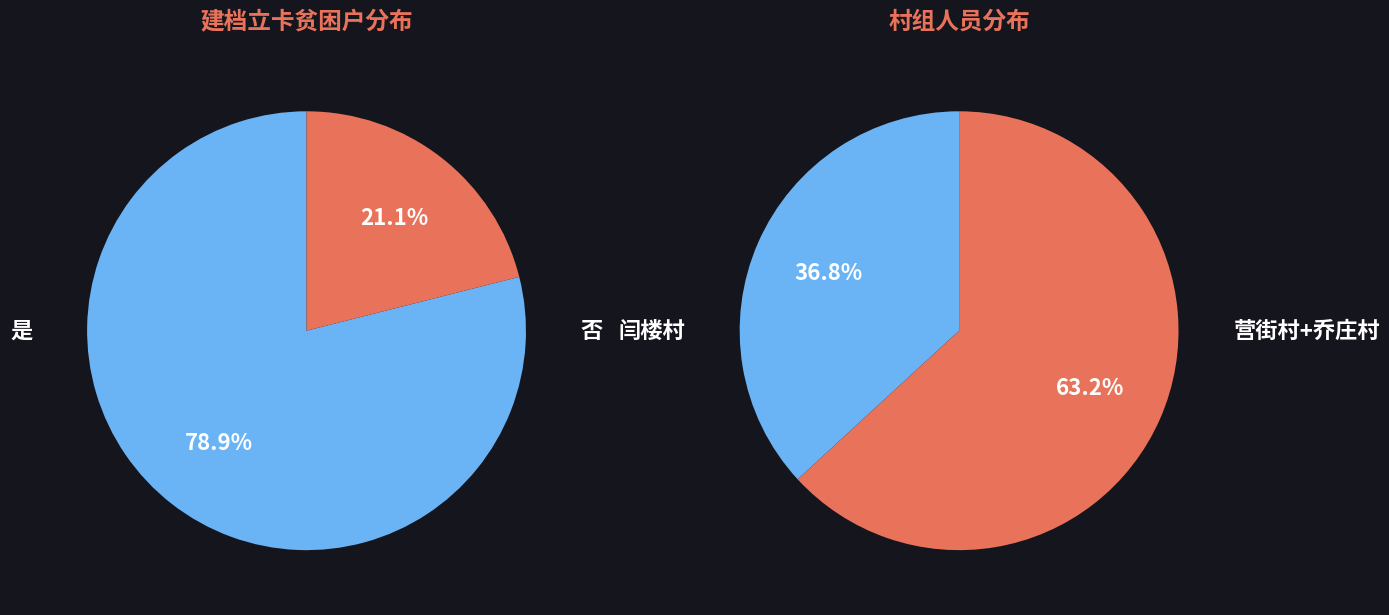

Do 否 and 是 together represent more than half of the pie?

Yes